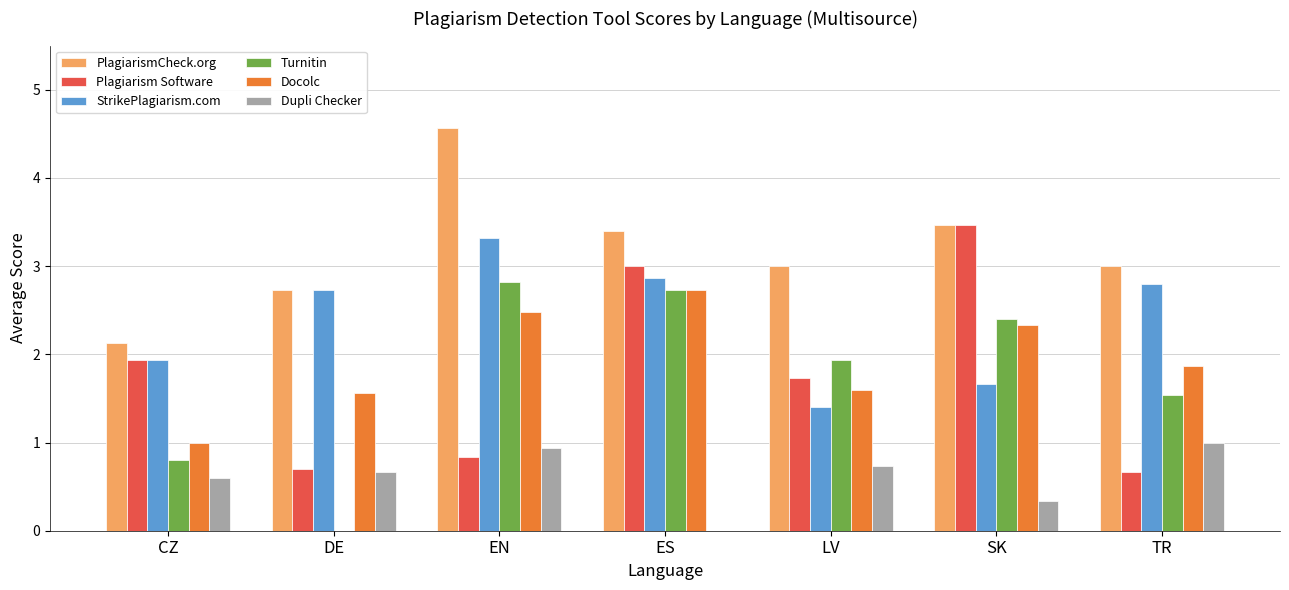

What are all the series names shown in the legend?

PlagiarismCheck.org, Plagiarism Software, StrikePlagiarism.com, Turnitin, Docolc, Dupli Checker